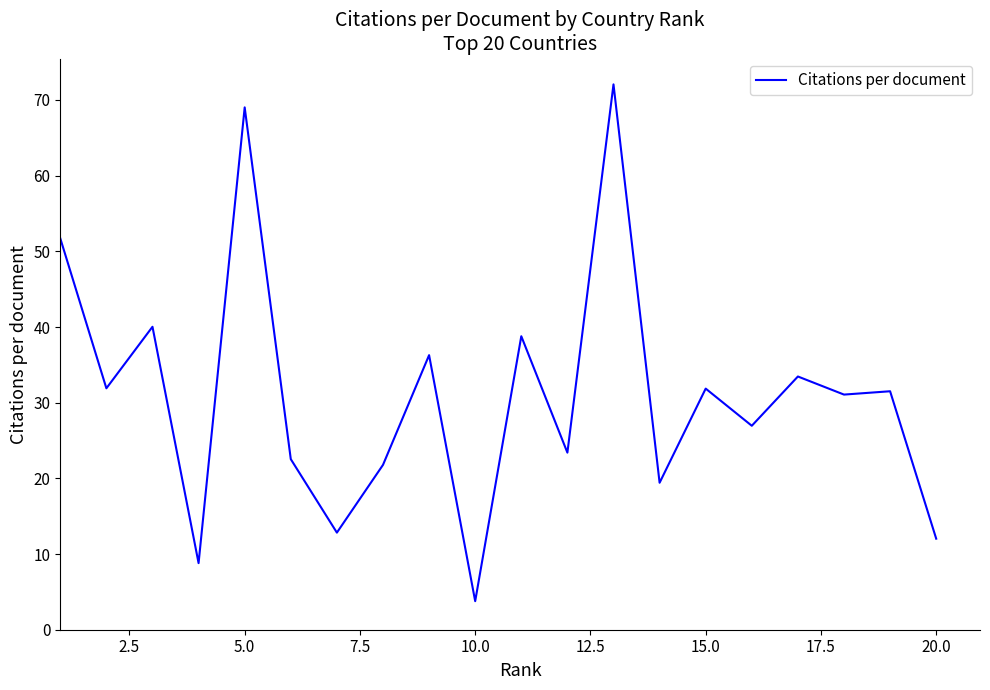

What is the smallest value displayed?

3.8